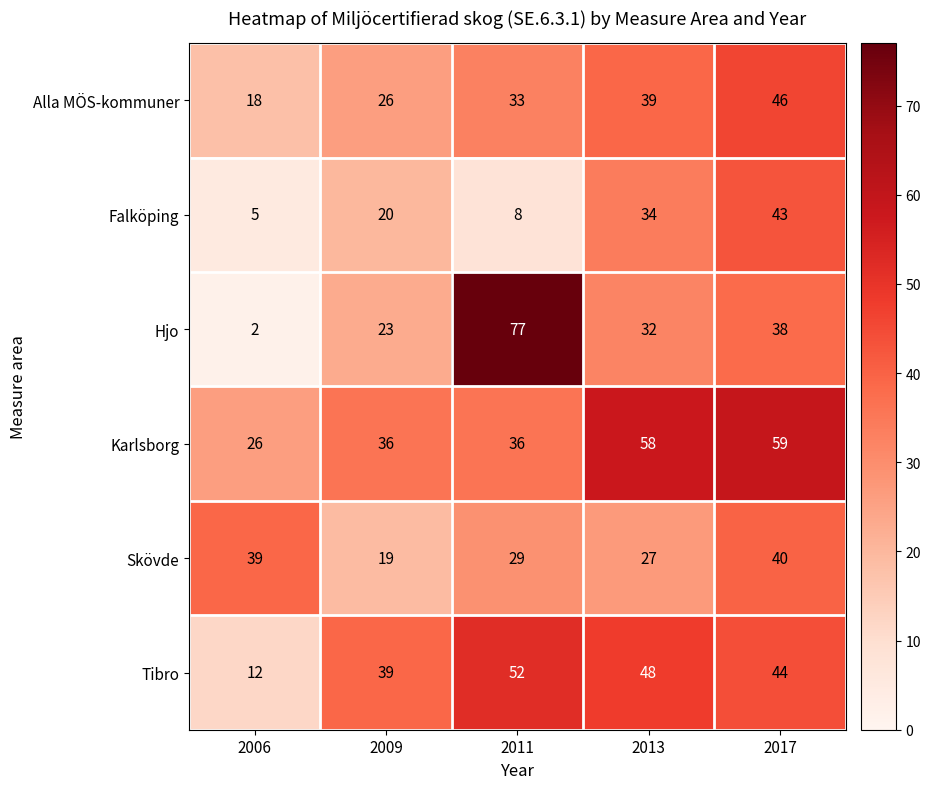

Rank the series by their maximum value, from highest to lowest.

Hjo, Karlsborg, Tibro, Alla MÖS-kommuner, Falköping, Skövde